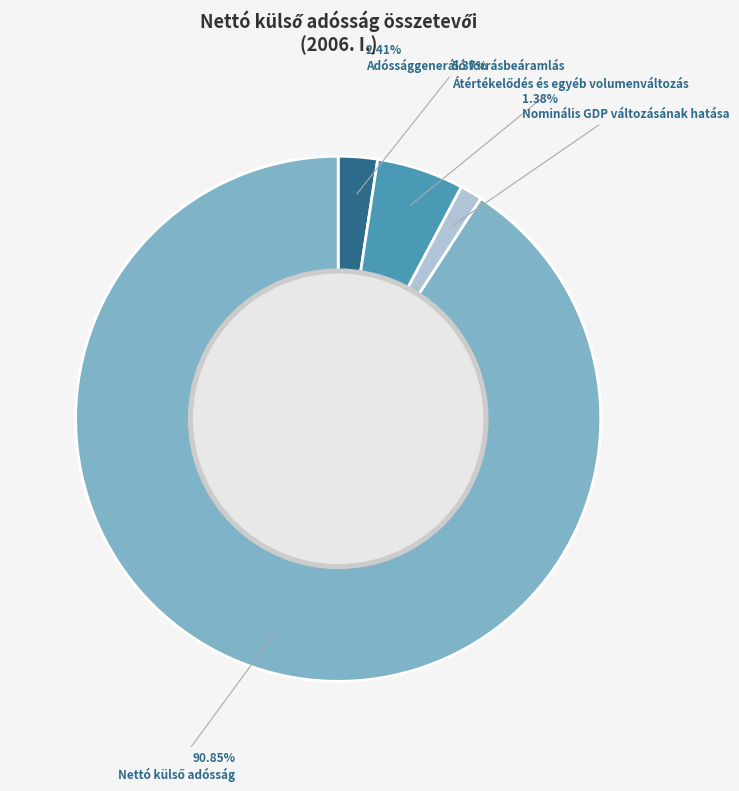

How many slices are in this pie chart?

4